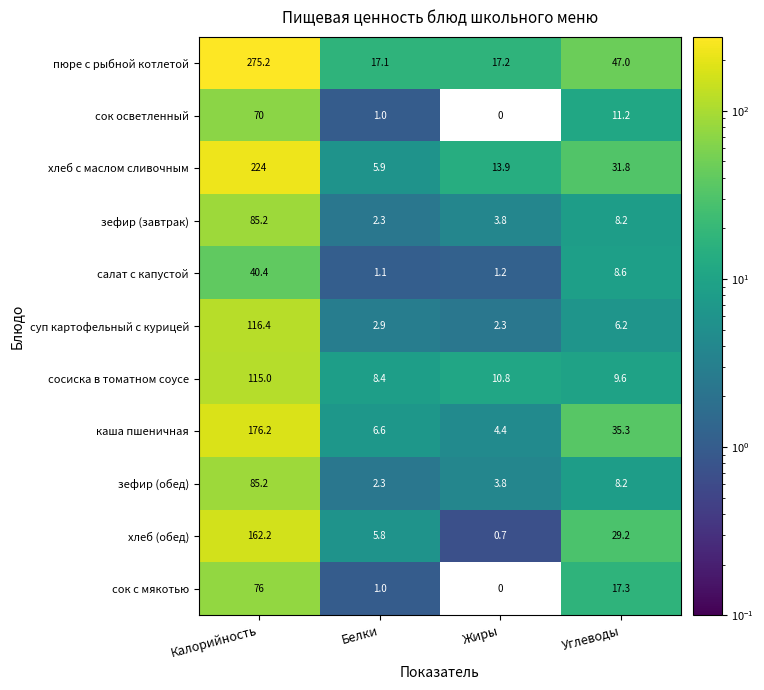

The сосиска в томатном соусе series shows 115.0 at Калорийность. True or false?

True